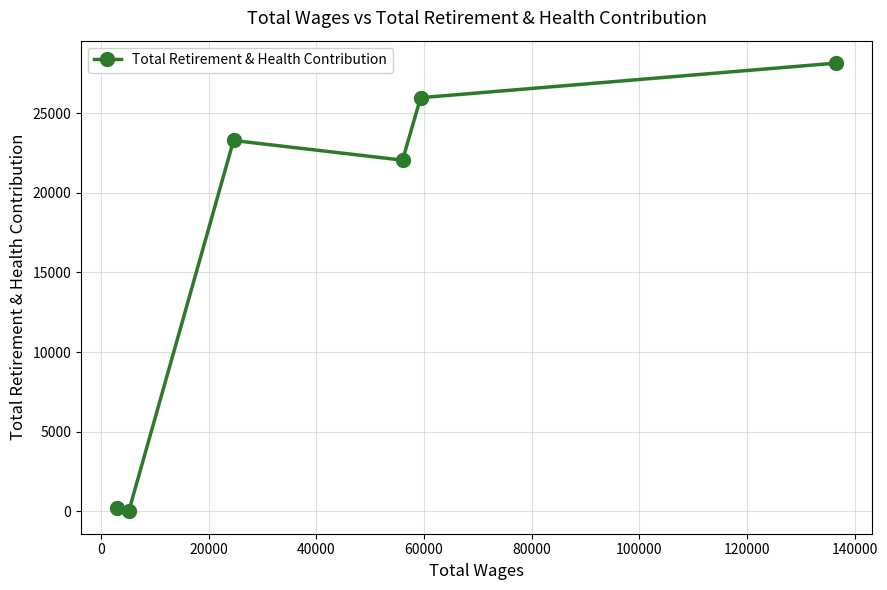

What is the average value?

16616